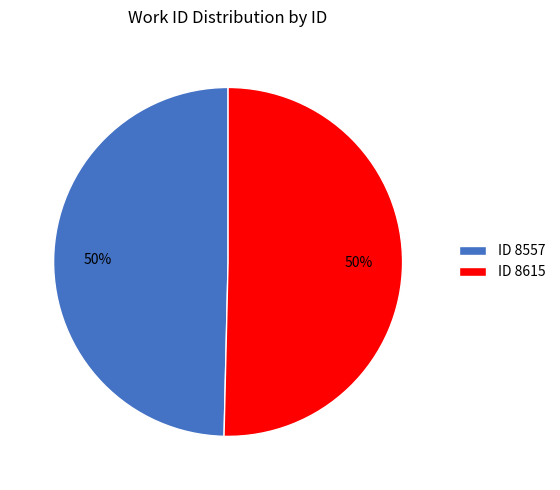

To the nearest percent, what portion does ID 8615 represent?

50%